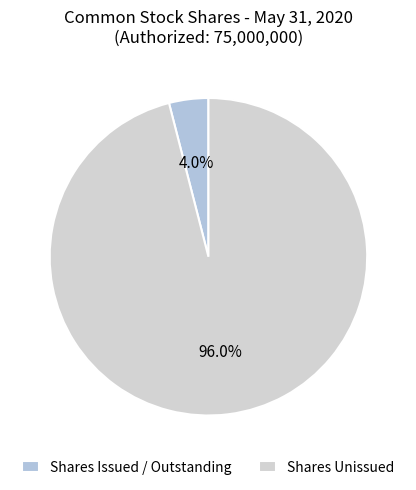

Which slice is the smallest?

Shares Issued / Outstanding